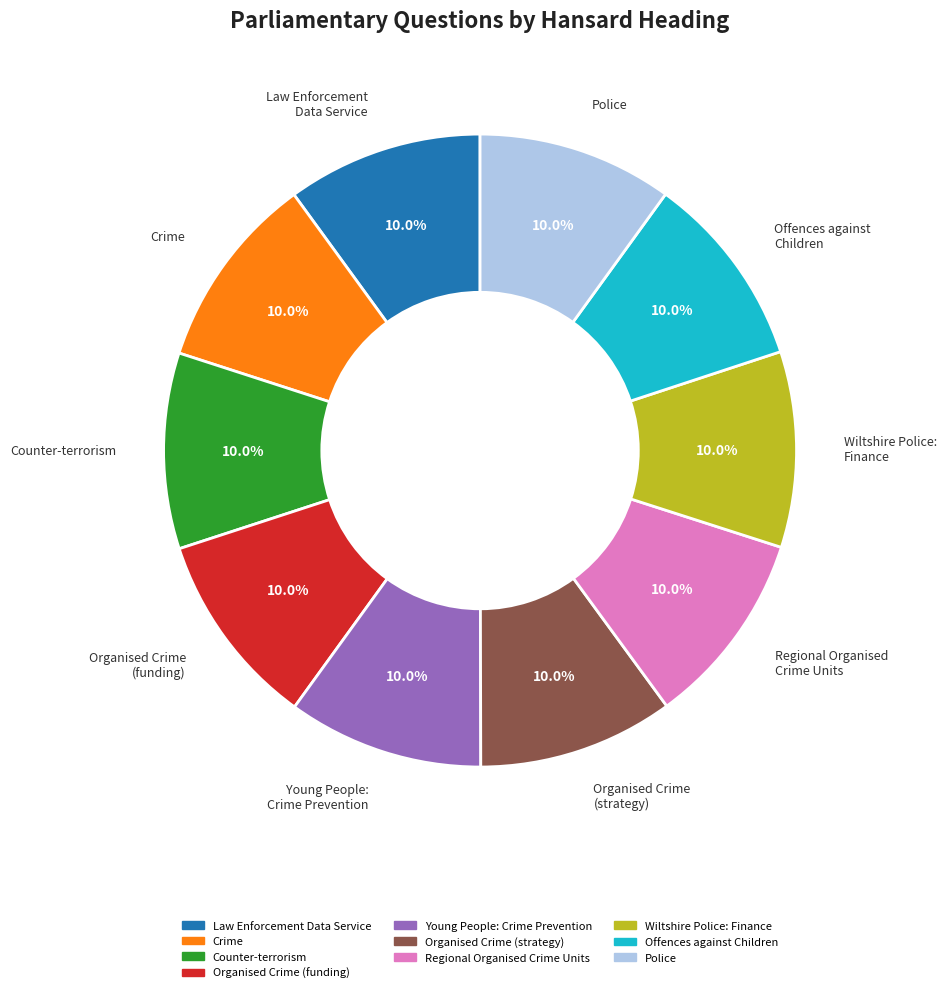

Combined, do Organised Crime (strategy) and Crime account for over 50%?

No